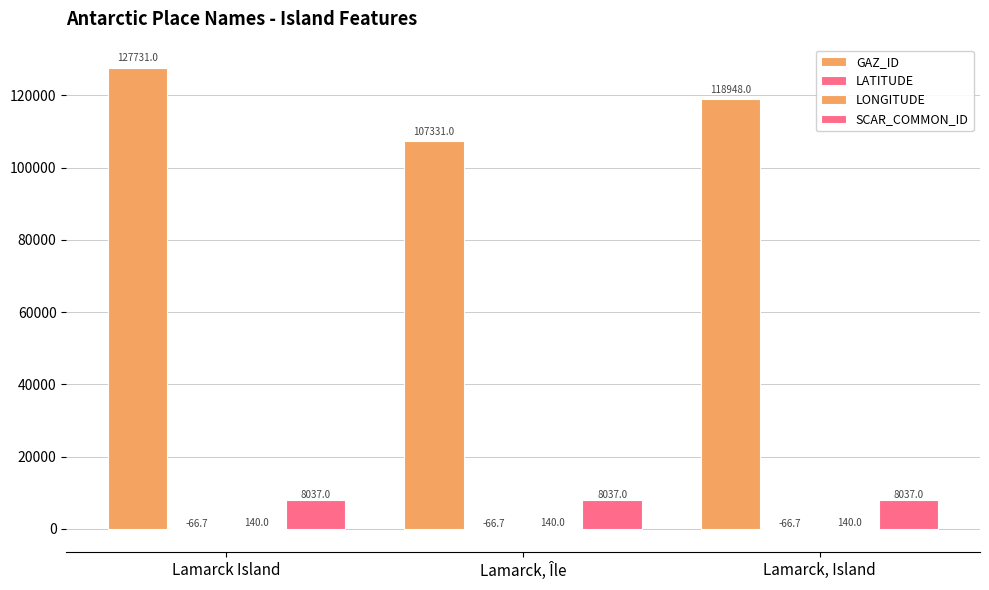

Reading right to left, what are all the values shown in this chart?

GAZ_ID: 118948.0	107331.0	127731.0
LATITUDE: -66.7	-66.7	-66.7
LONGITUDE: 140.0	140.0	140.0
SCAR_COMMON_ID: 8037.0	8037.0	8037.0